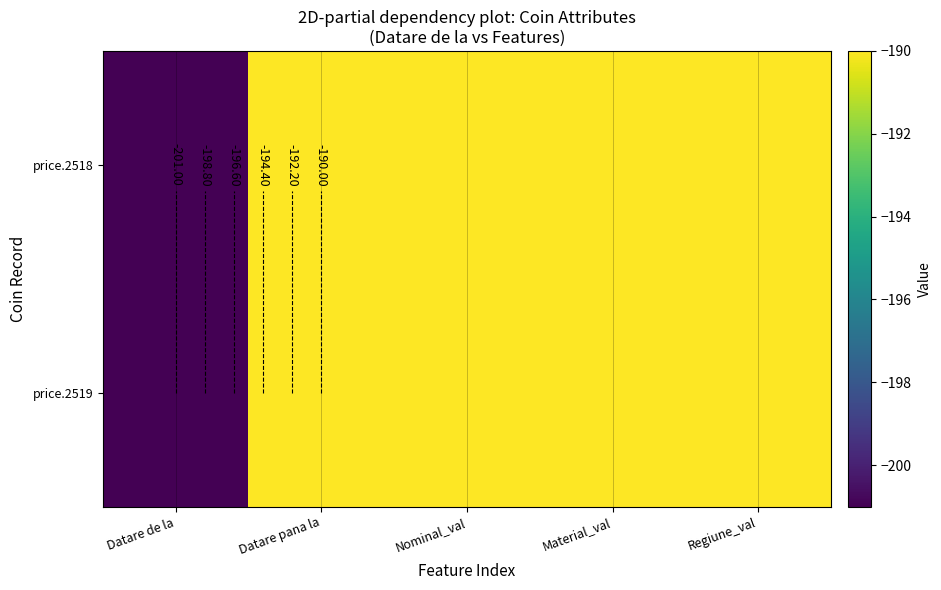

At Nominal_val, list the series in order from largest to smallest.

price.2518, price.2519